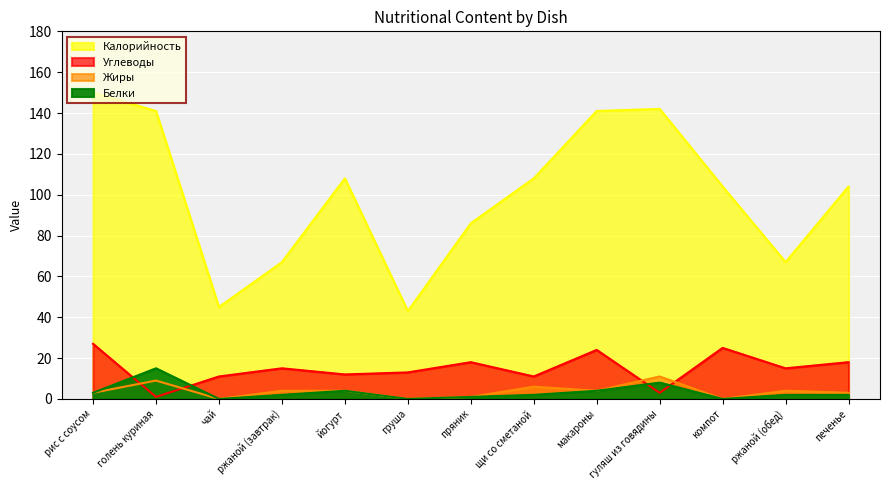

What is the maximum value shown in the chart?

150